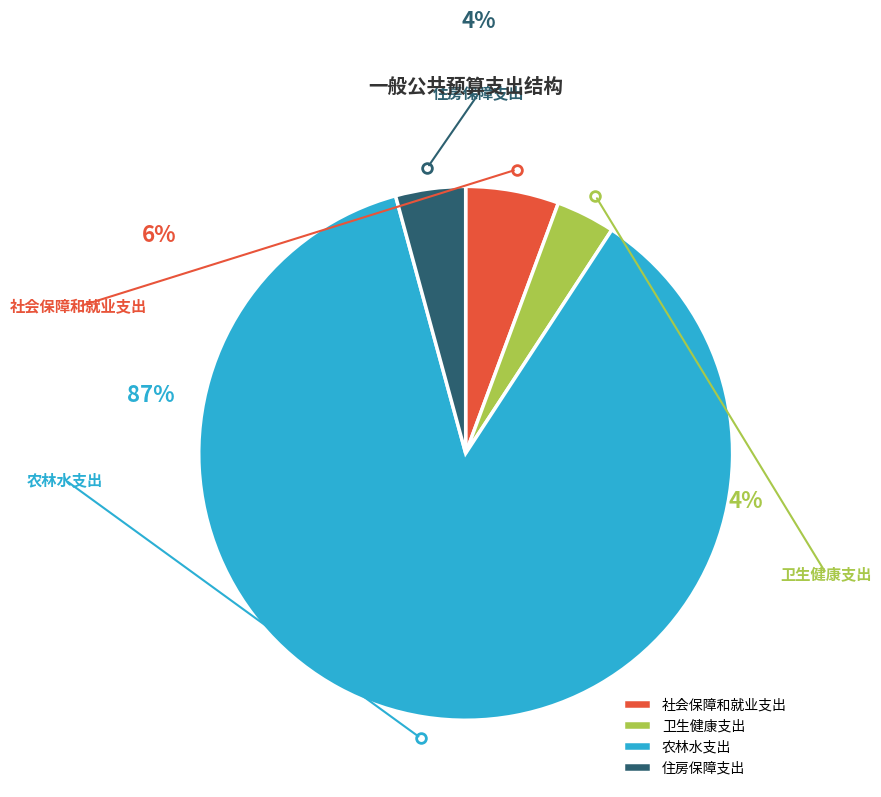

What percentage is NOT represented by 卫生健康支出?

96.4%